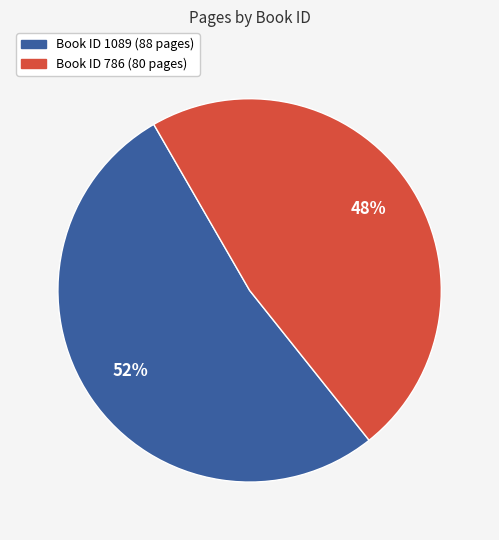

Is there a majority slice in this chart?

Yes